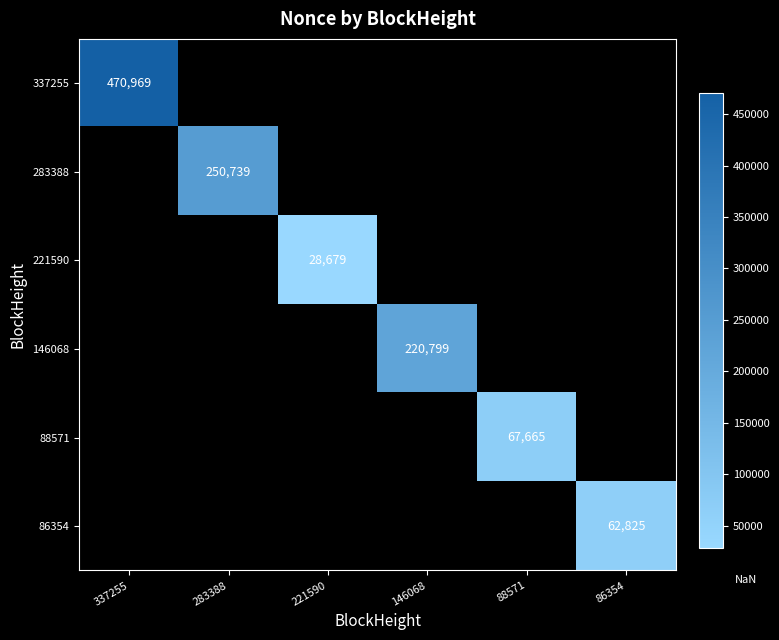

The value of 221590 at 221590 is 28679. True or false?

True